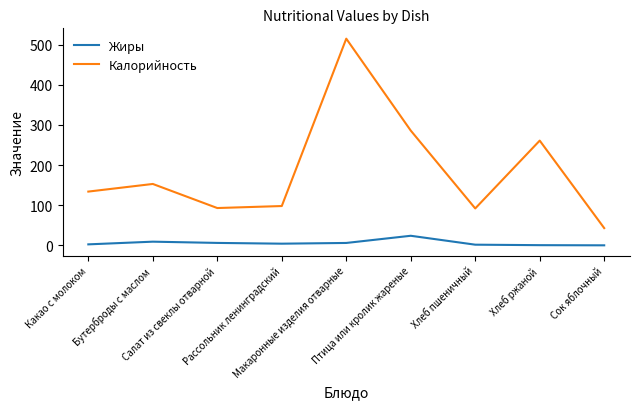

At which label is Калорийность closest to 279?

Птица или кролик жареные